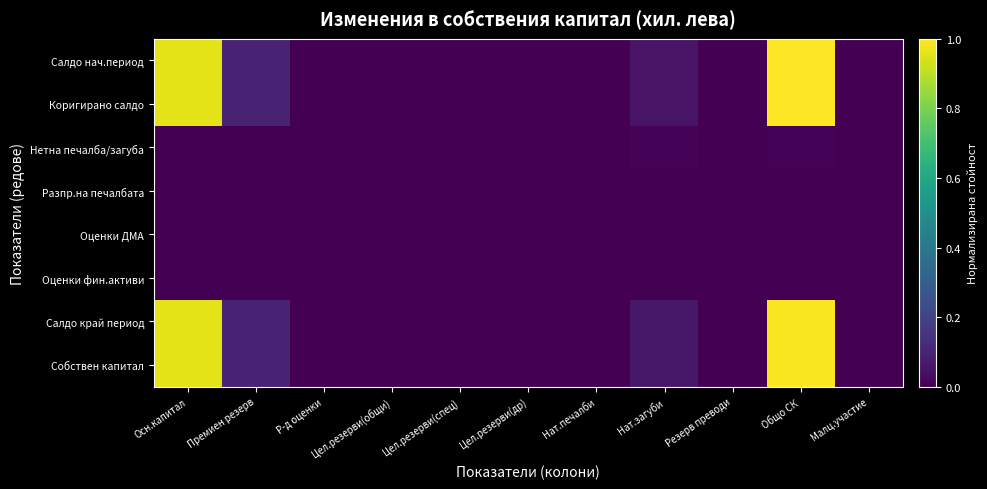

Which series has the largest total across all categories?

Салдо нач.период